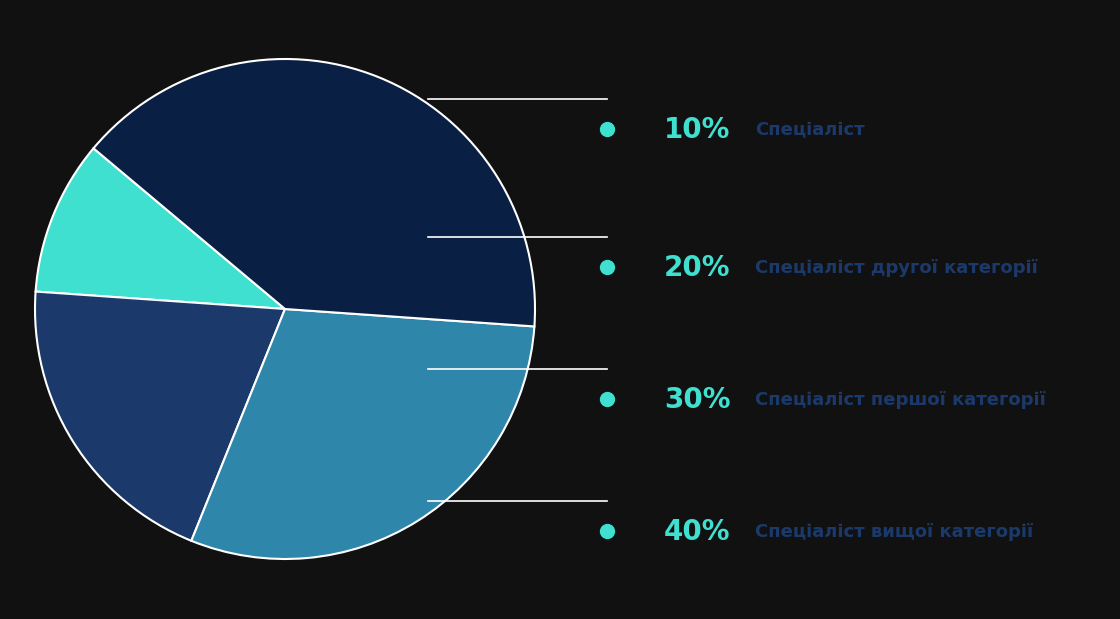

Is there a majority slice in this chart?

No